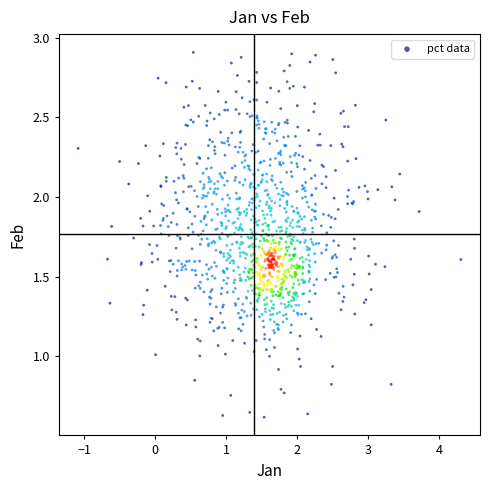

Count the number of points in this scatter plot.

1100